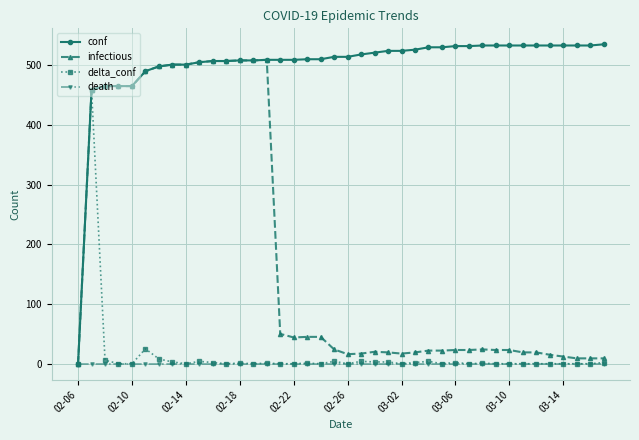

Which series has the largest total across all categories?

conf